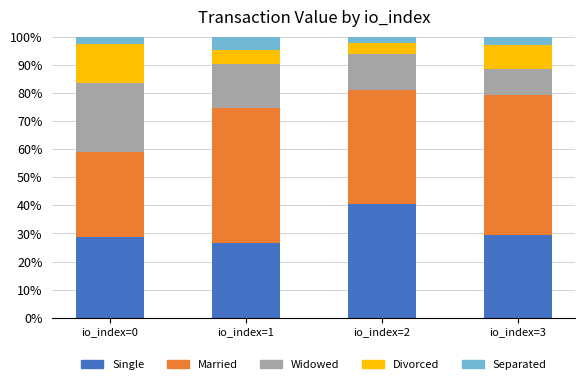

The value of Single at io_index=3 is 44.1. True or false?

False